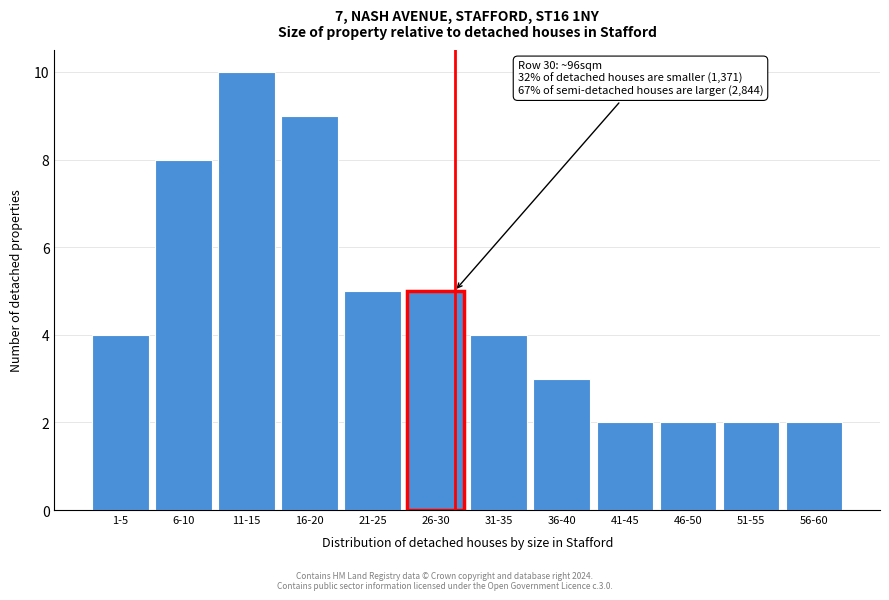

Reading left to right, extract all data points from this chart.

4	8	10	9	5	5	4	3	2	2	2	2